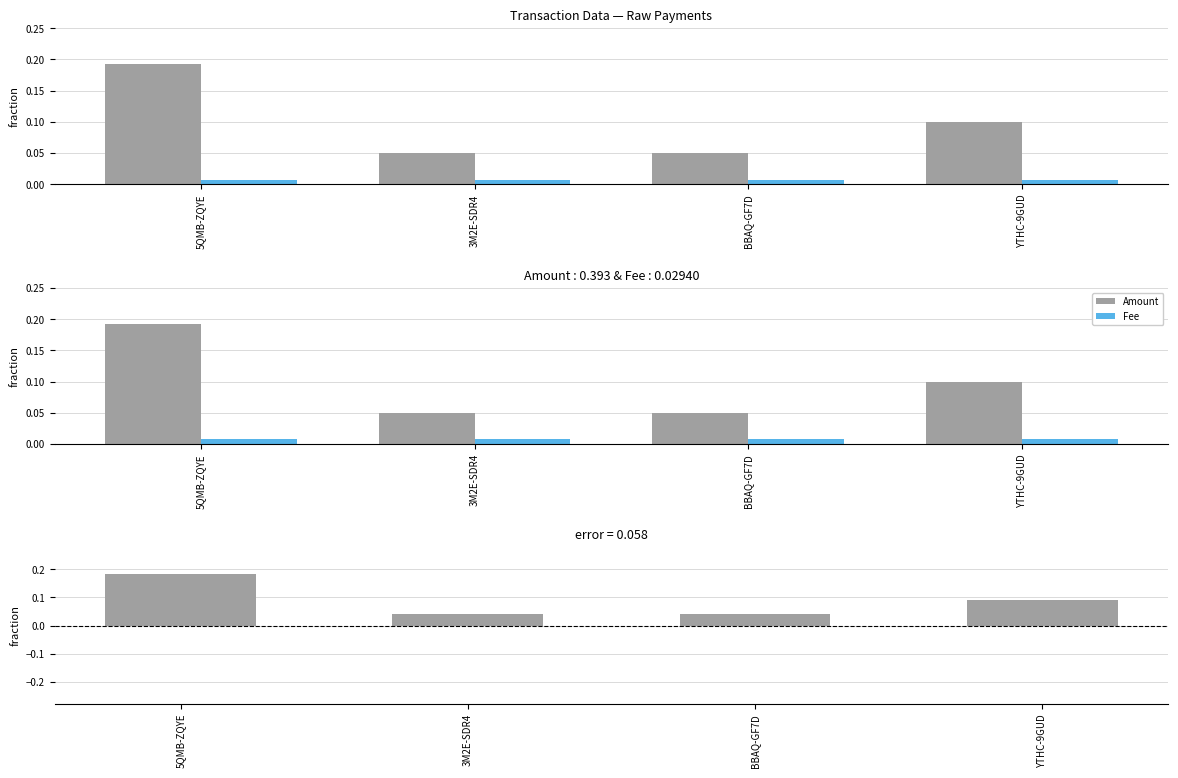

What is the greatest value displayed?

0.2